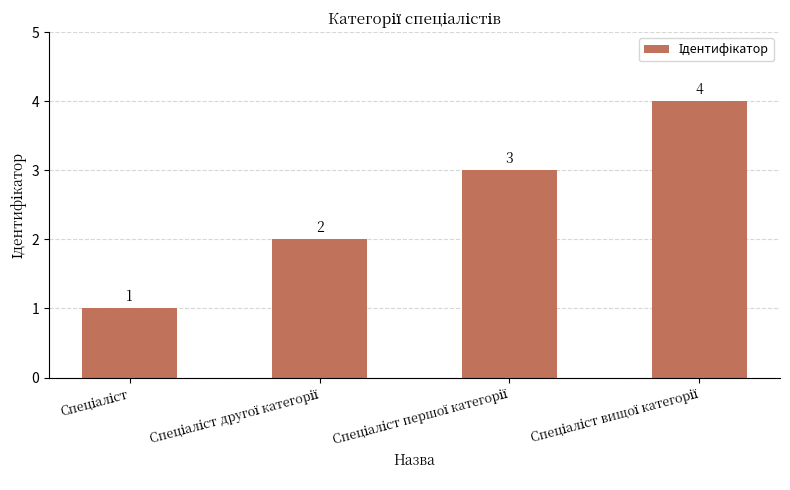

What is the difference between the maximum and minimum values?

3